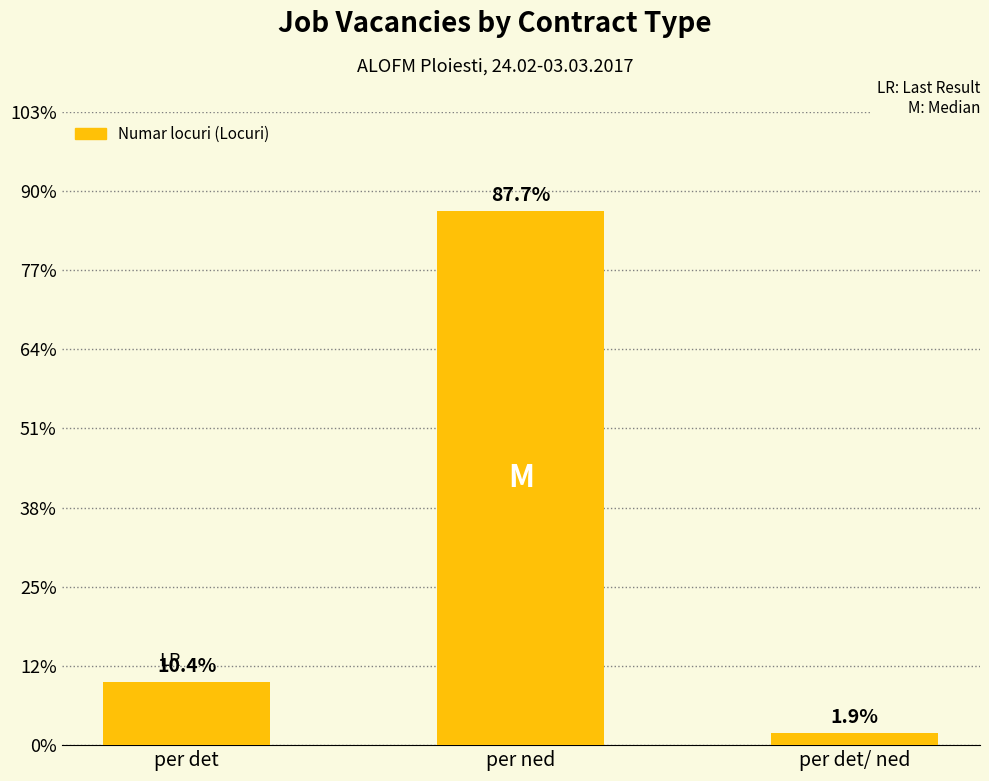

Approximately how many times larger is the value at per det compared to per ned?

0.1